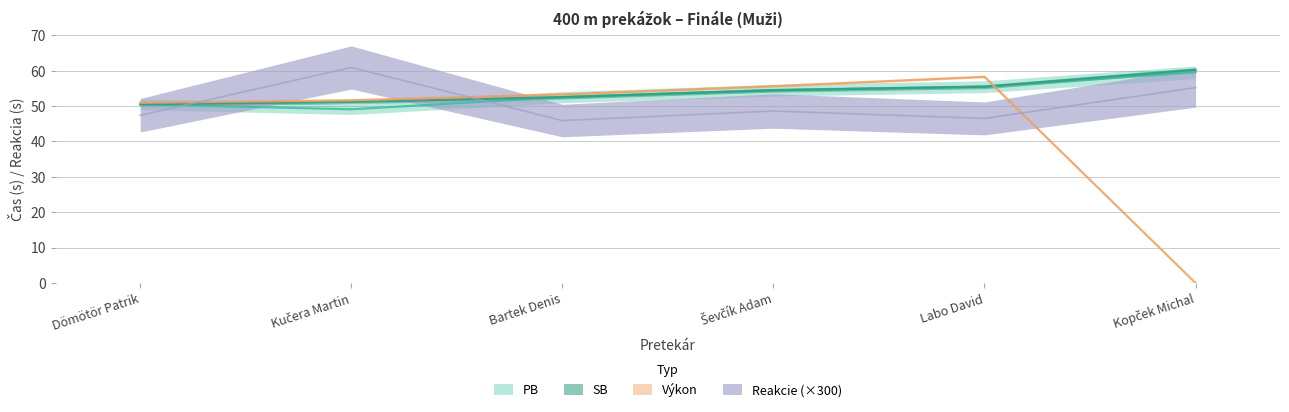

What is the sum of all Výkon values?

269.8